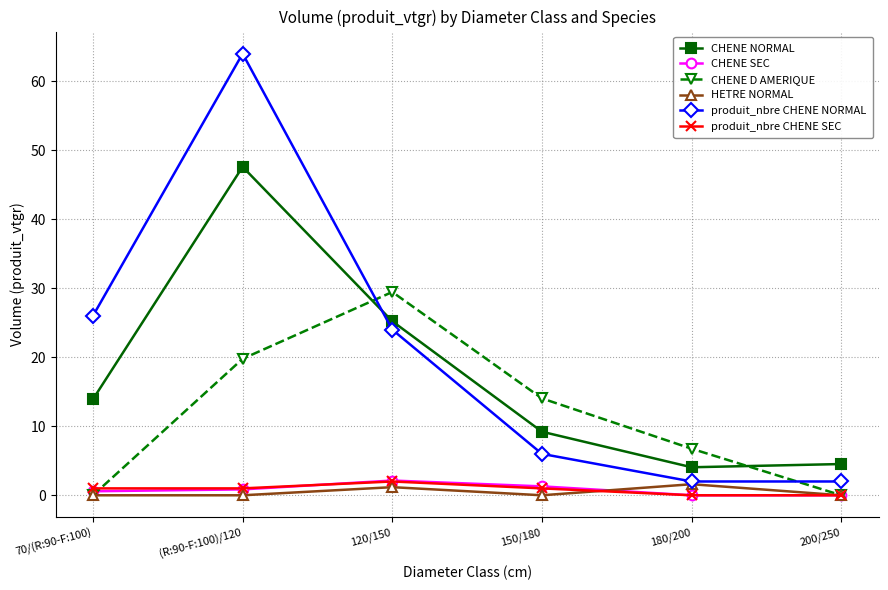

Between (R:90-F:100)/120 and 180/200, which series saw the biggest shift?

produit_nbre CHENE NORMAL